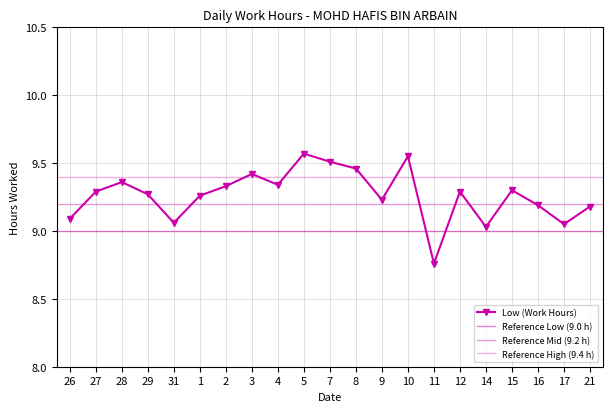

How many points are higher than both their immediate neighbors (excluding endpoints)?

6